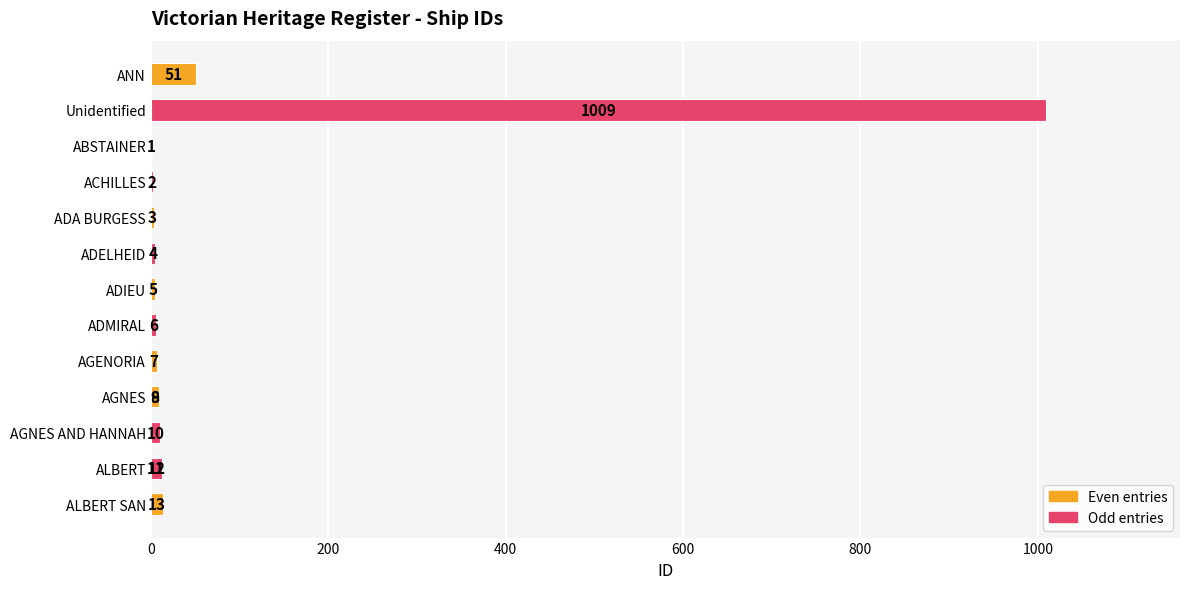

How many data points are above 8?

7